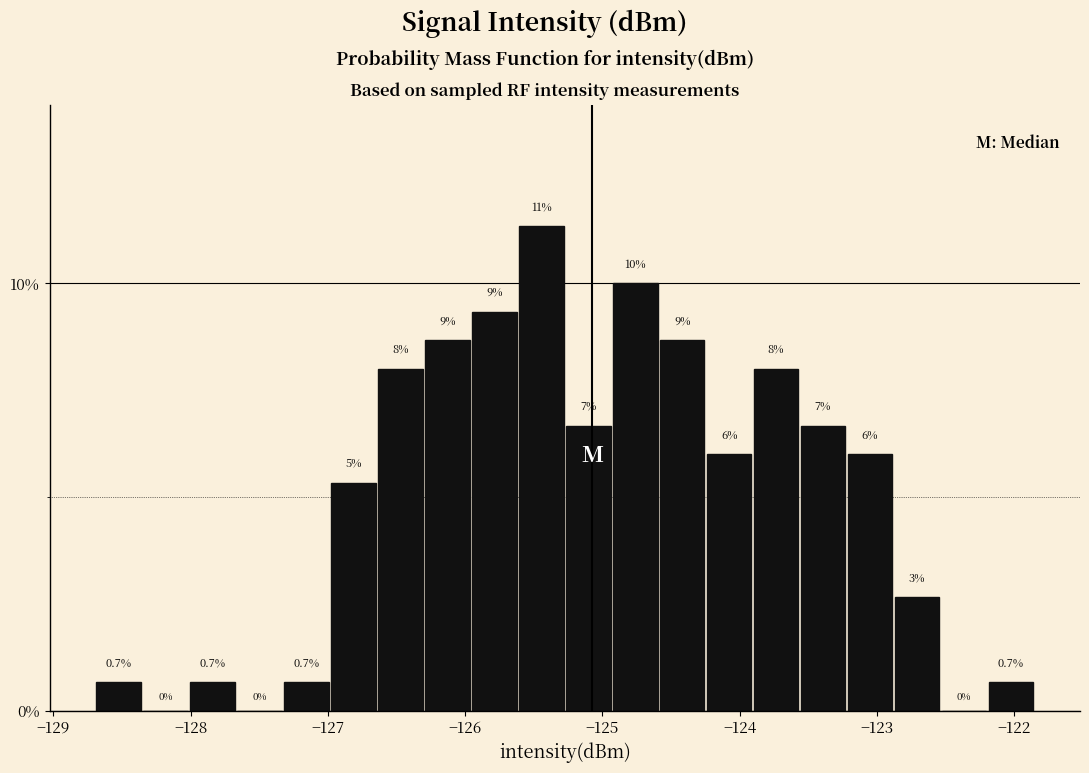

Read against the x-axis, roughly where is the centre of the tallest bar?

-125.4